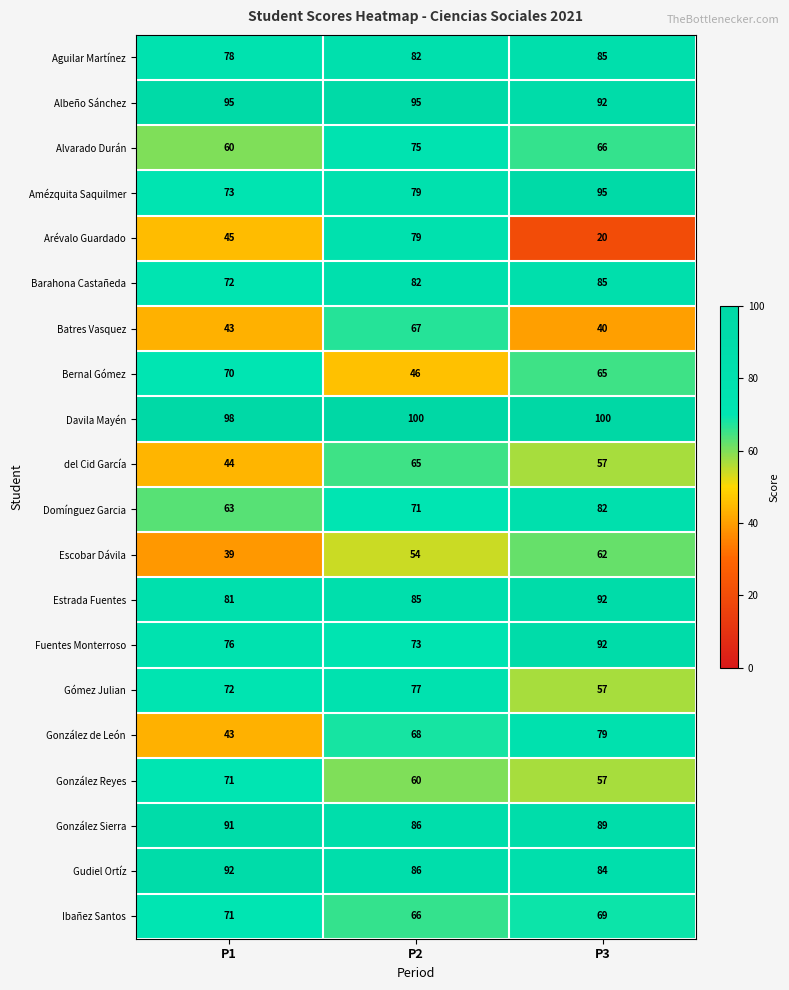

True or false: Batres Vasquez has a value of 10 at P1.

False